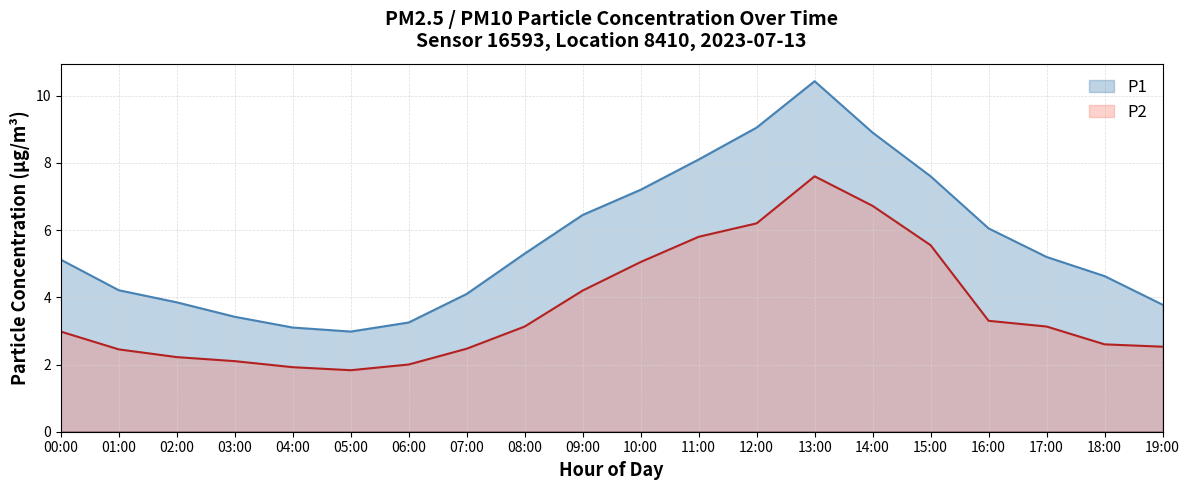

True or false: P2 has a value of 5.5 at 15:00.

True